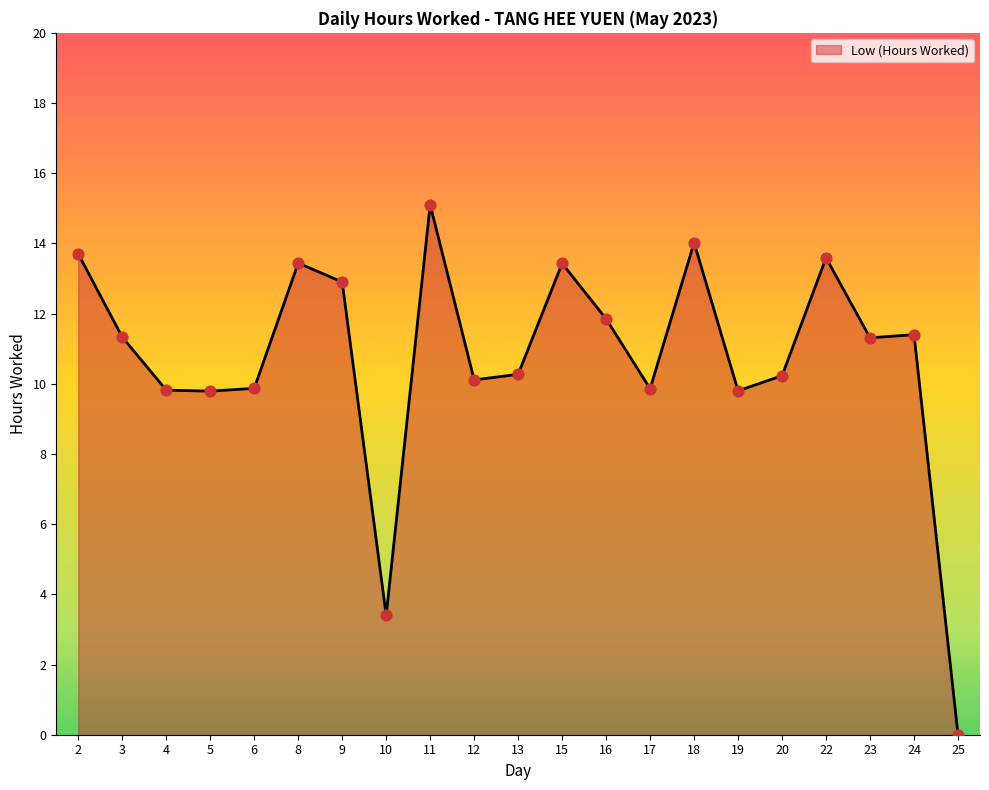

Approximately how many times larger is the value at 16 compared to 23?

1.0